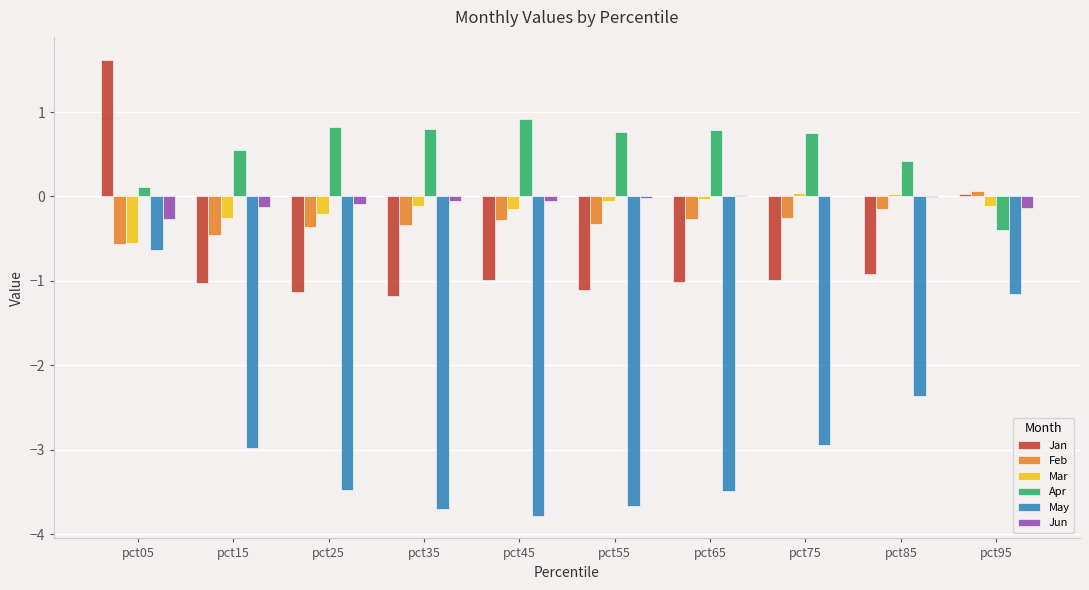

What is the greatest value displayed?

1.6